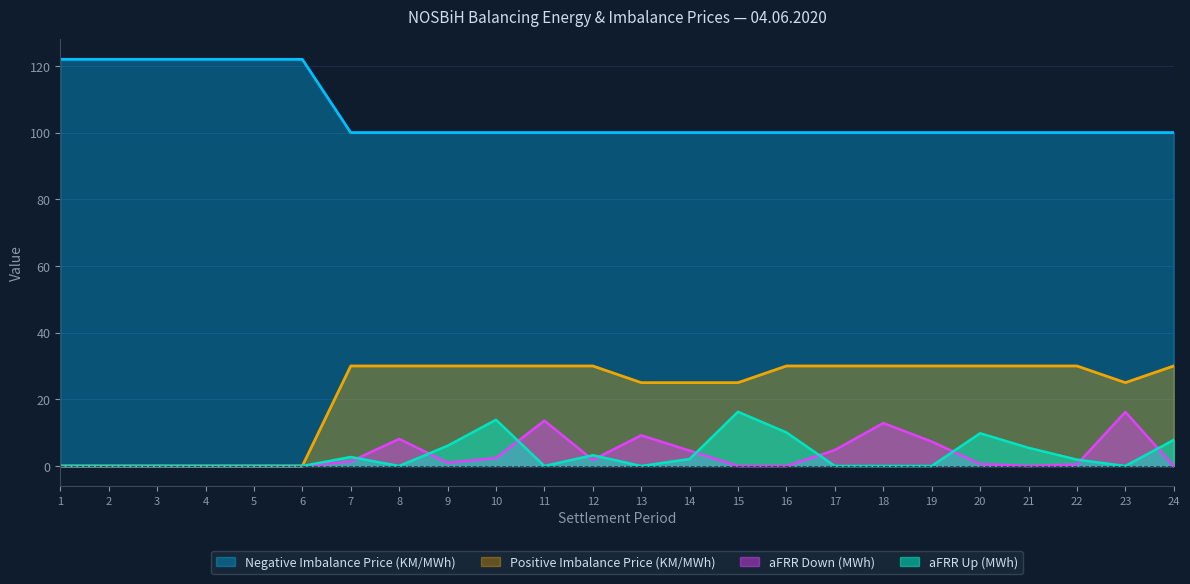

Which series has the largest range (max minus min)?

Positive Imbalance Price (KM/MWh)